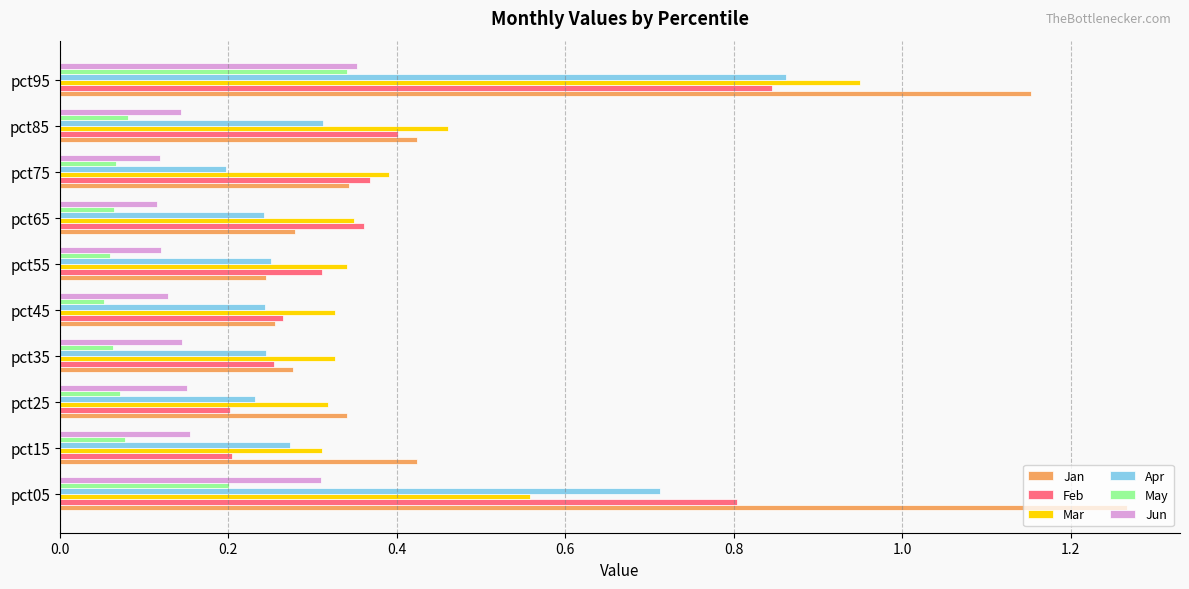

Which label corresponds to the largest value in the chart?

pct05